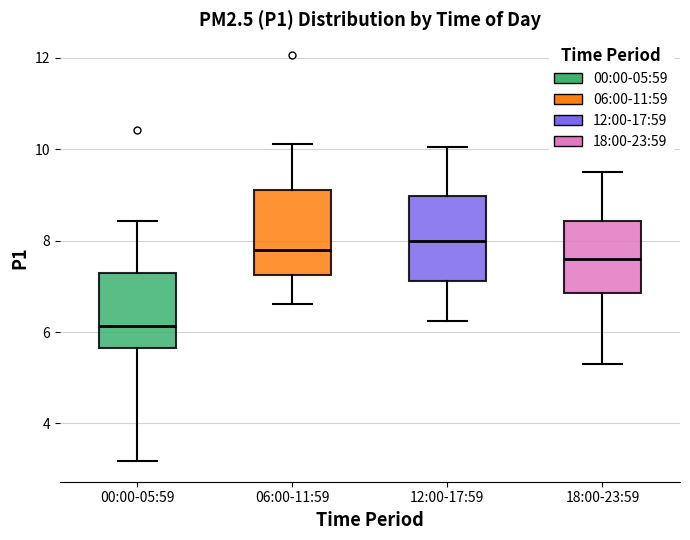

Reading left to right, read every box against the y-axis: the position of its median line, the range the box covers, and the ends of its whiskers. The values are not printed on the chart, so give them approximately, as read against the axis.

00:00-05:59: median 6.2, box 5.6 to 7.2, whiskers 3.2 to 8.4
06:00-11:59: median 7.8, box 7.2 to 9.2, whiskers 6.6 to 10.2
12:00-17:59: median 8.0, box 7.2 to 9.0, whiskers 6.2 to 10.0
18:00-23:59: median 7.6, box 6.8 to 8.4, whiskers 5.4 to 9.6